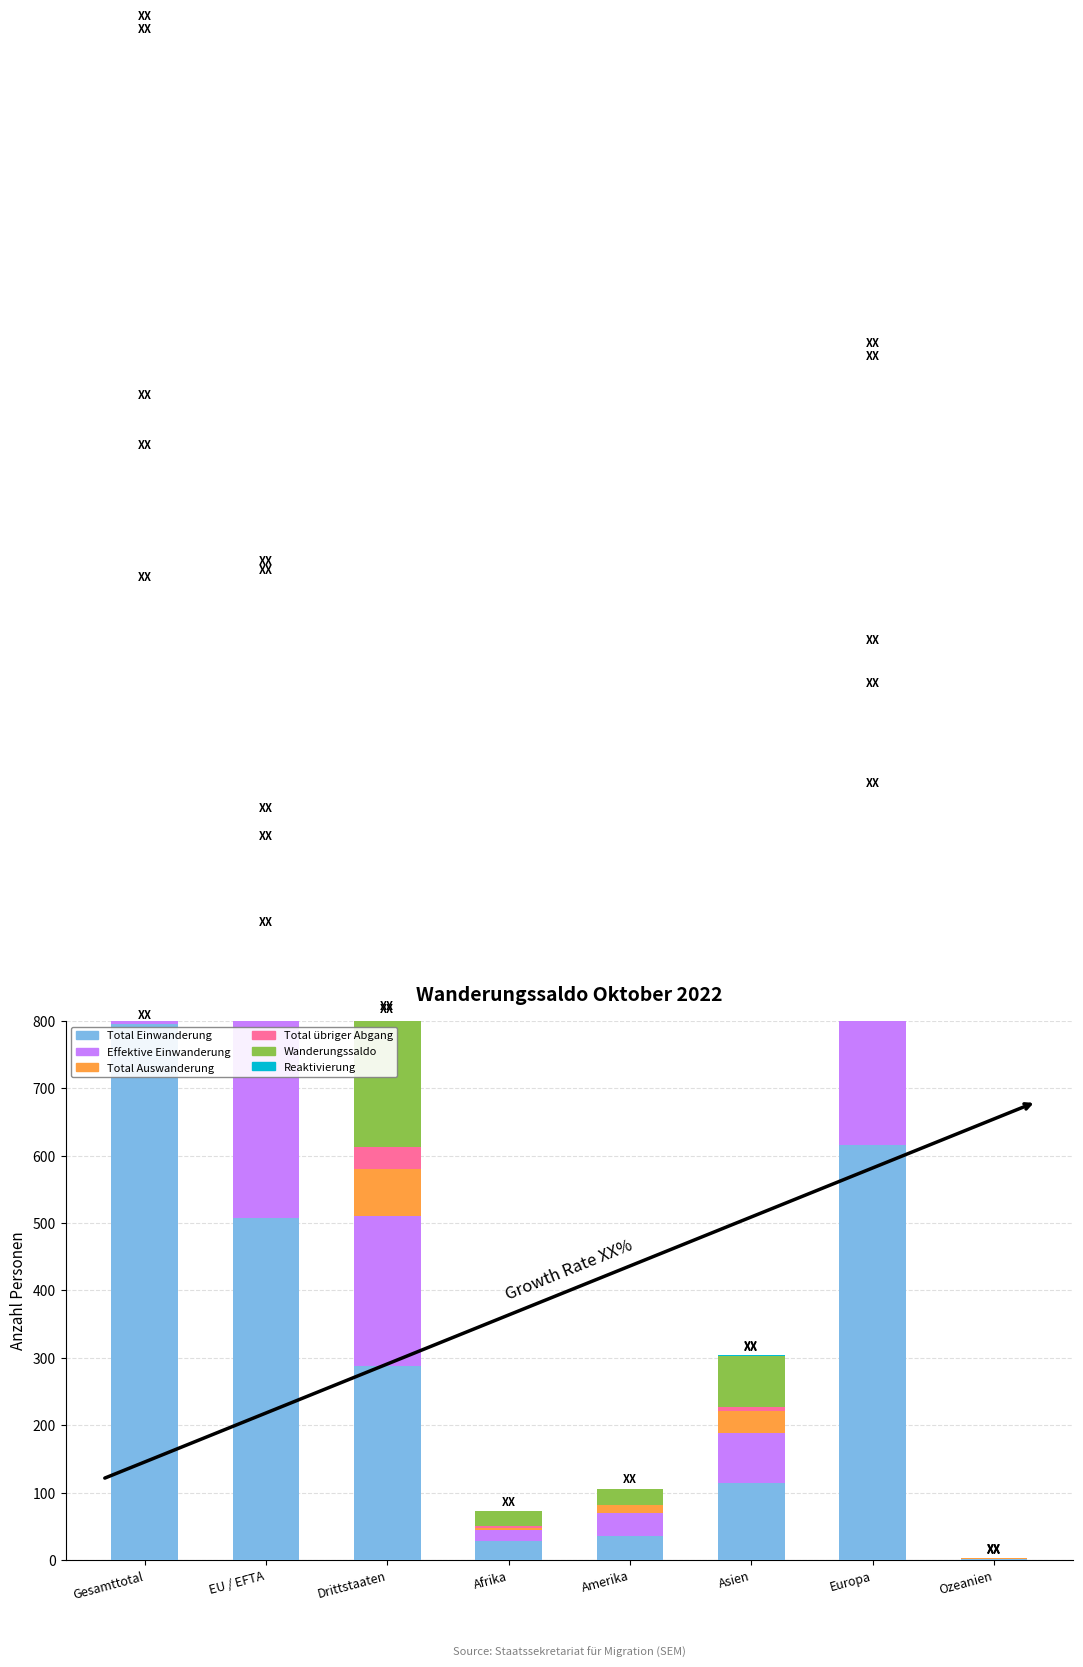

What is the greatest value displayed?

795